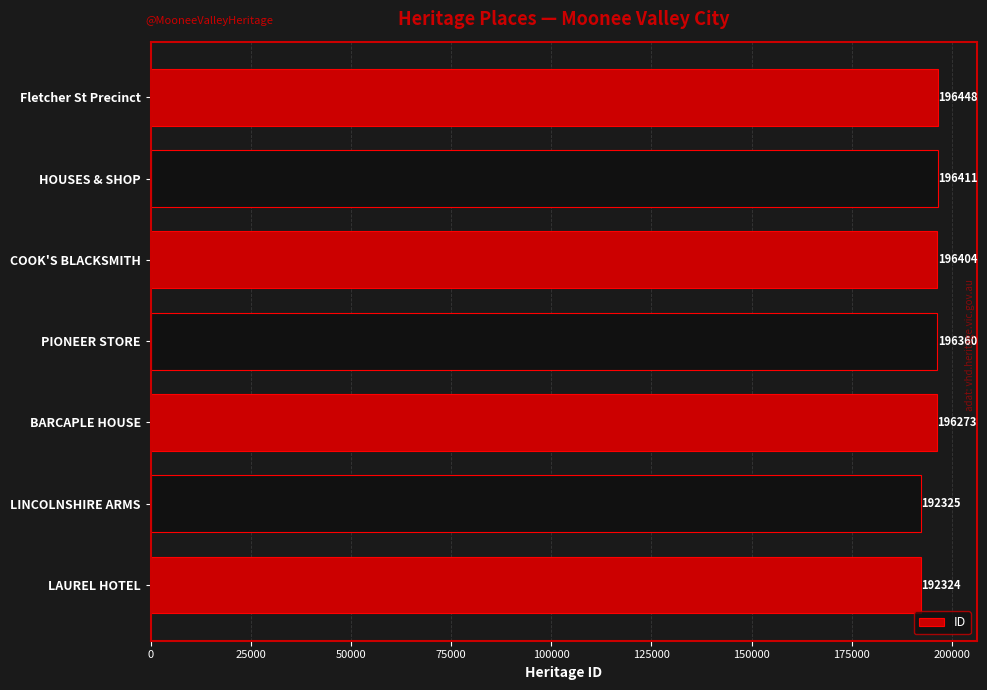

Between Fletcher St Precinct and LAUREL HOTEL, which is larger?

Fletcher St Precinct